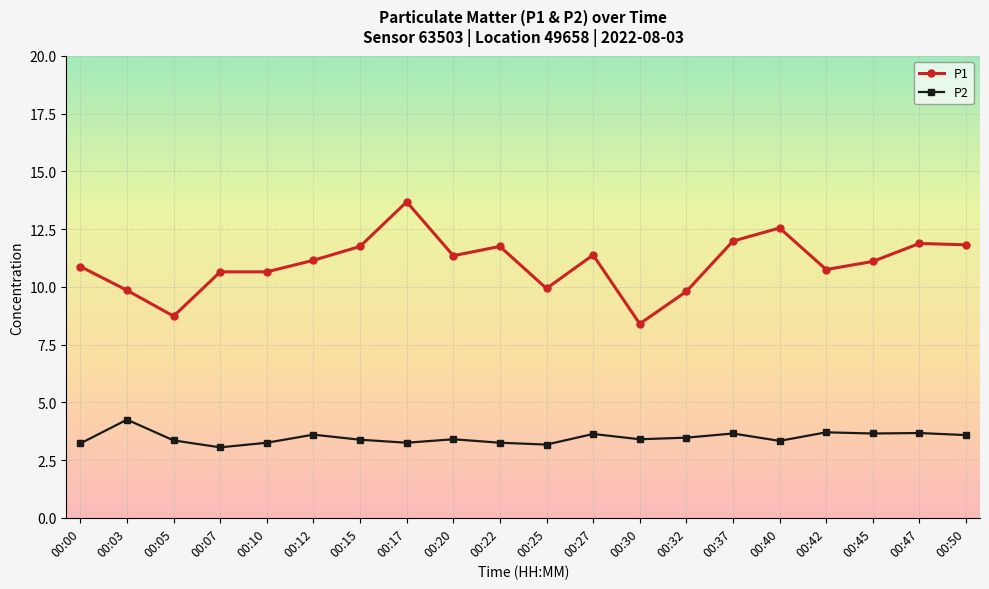

True or false: P2 has more than 1 interior local peaks.

True